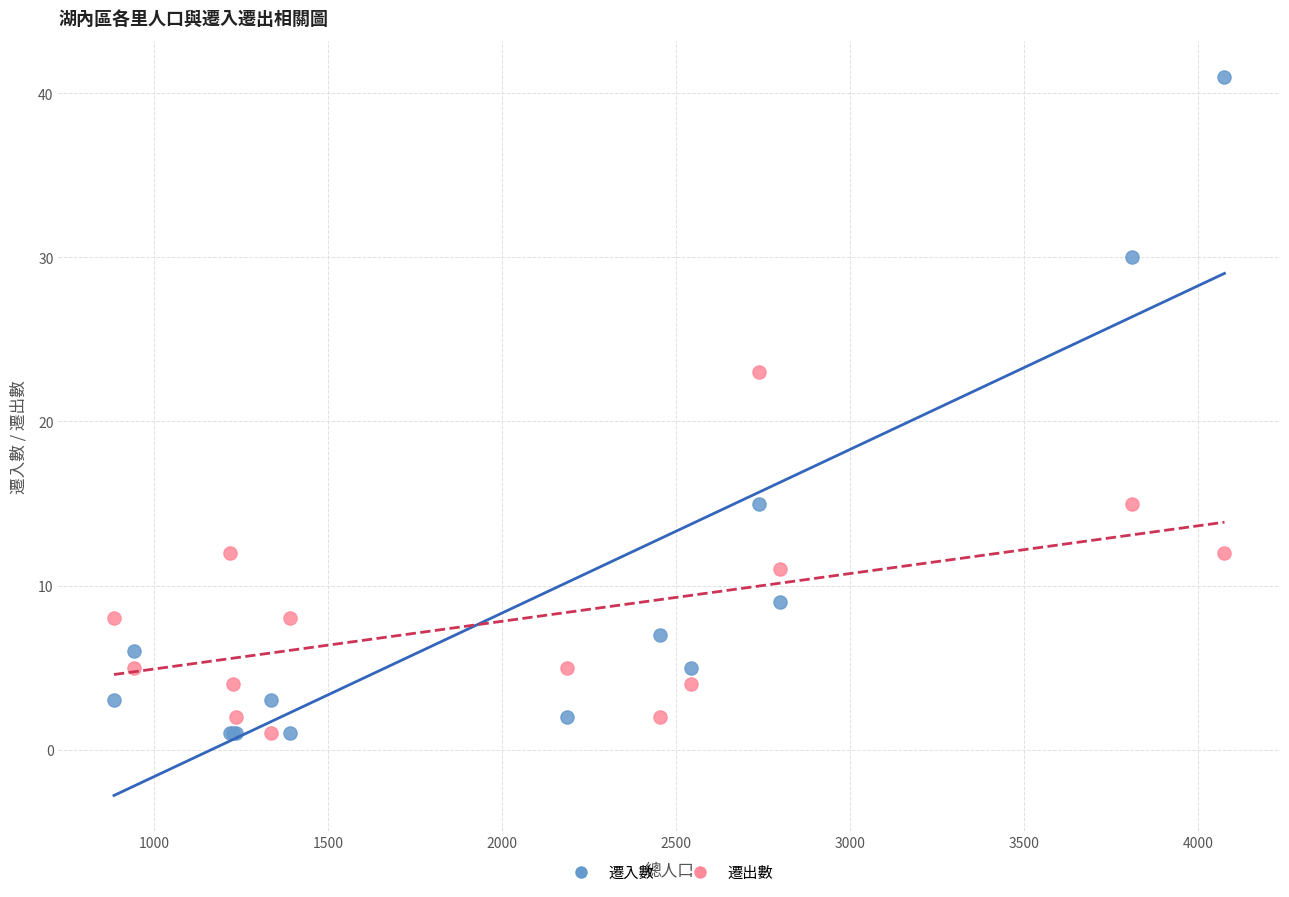

Which series has the largest Y range (max minus min)?

遷入數